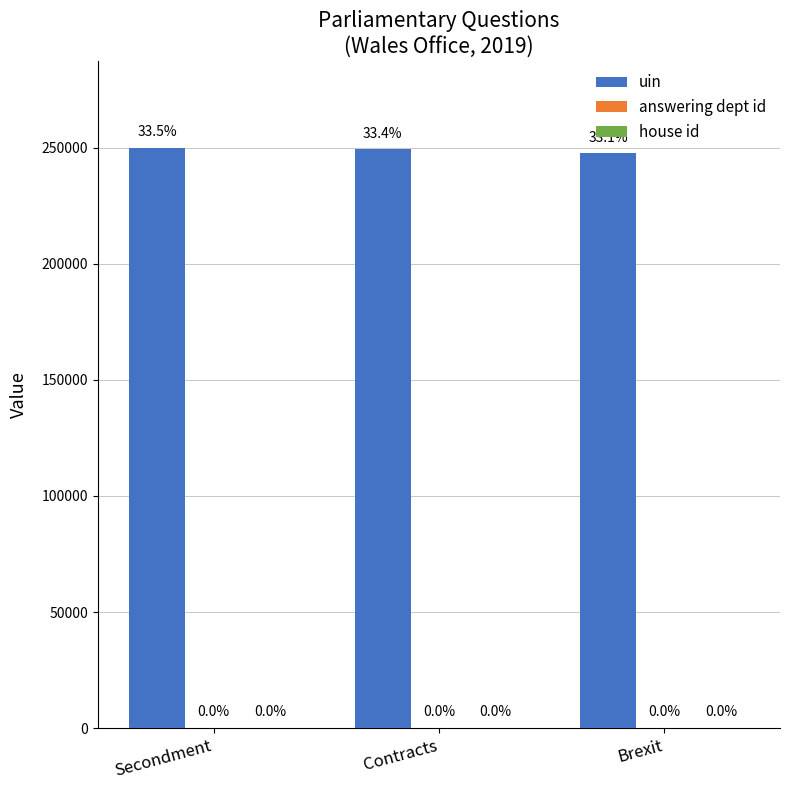

Which category has the lowest value across all series?

Secondment